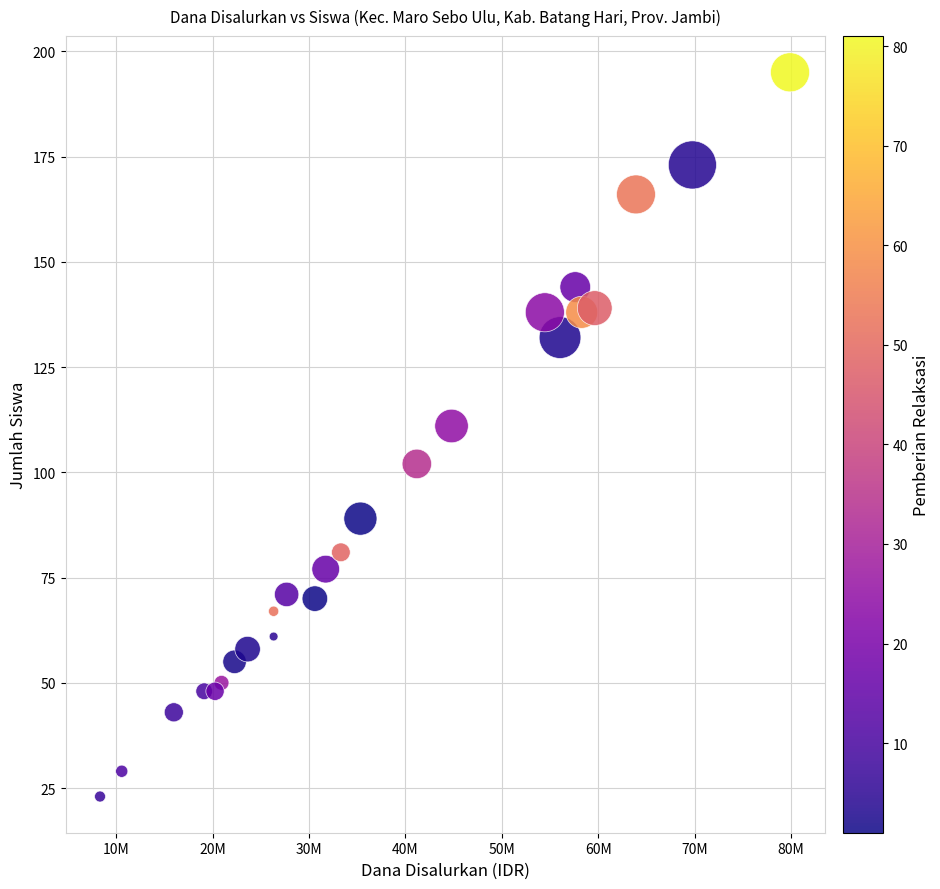

What is the range of Y values (max minus min)?

172